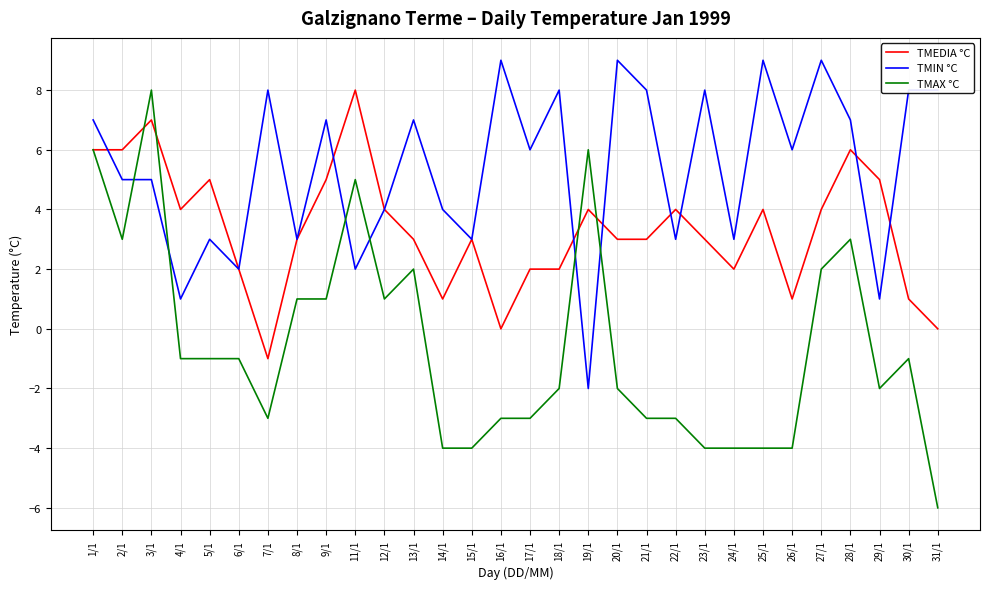

Which category has the lowest value across all series?

31/1